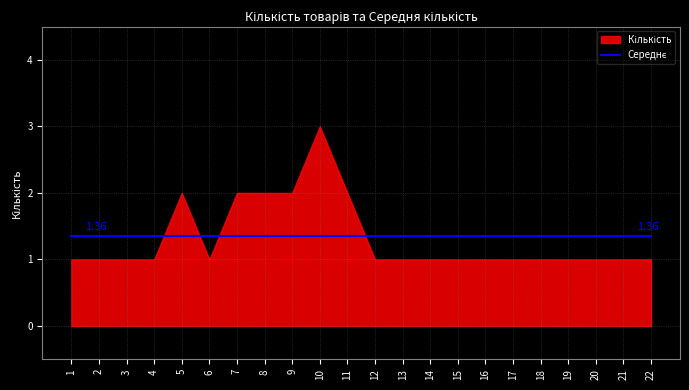

Read the Середнє value at 14.

1.4